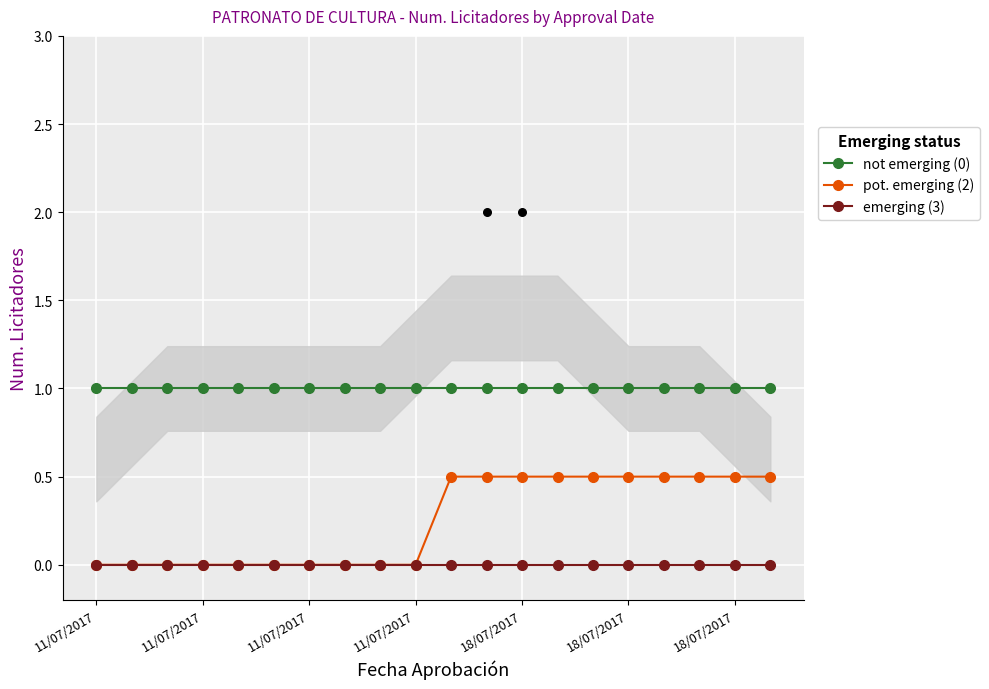

At how many categories does at least one series exceed 0?

20